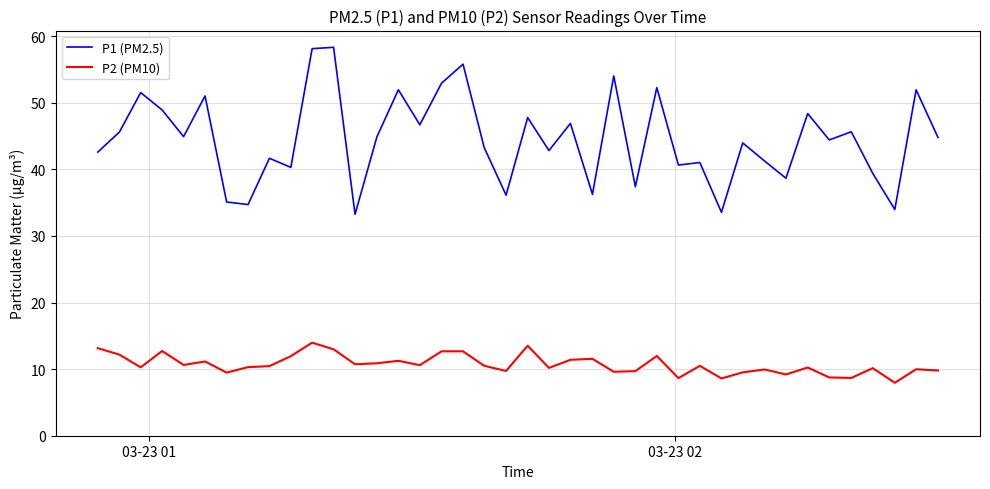

What is the average value of the P1 (PM2.5) series?

44.6